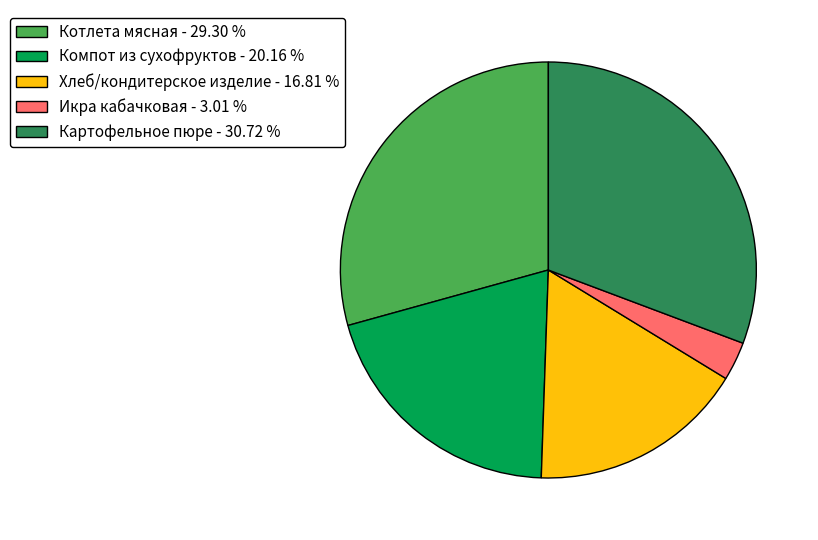

Approximately how many times larger is the value at Икра кабачковая compared to Картофельное пюре?

0.1